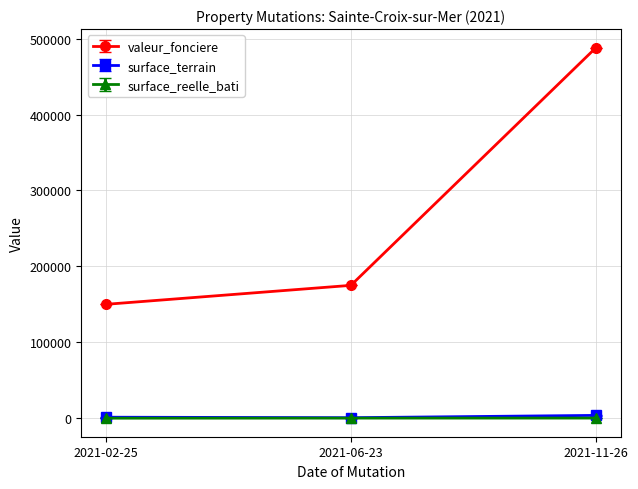

What is the label of the 1st point from the left?

2021-02-25